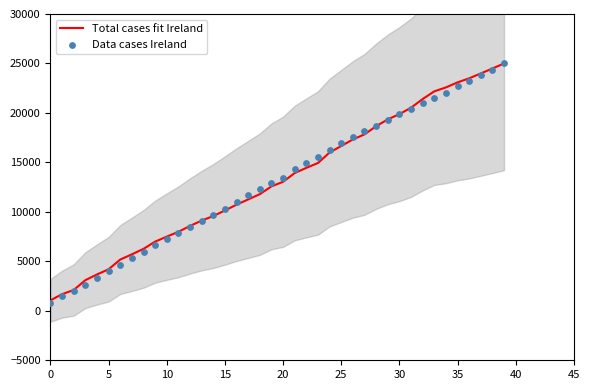

At how many categories does at least one series exceed 8235?

28